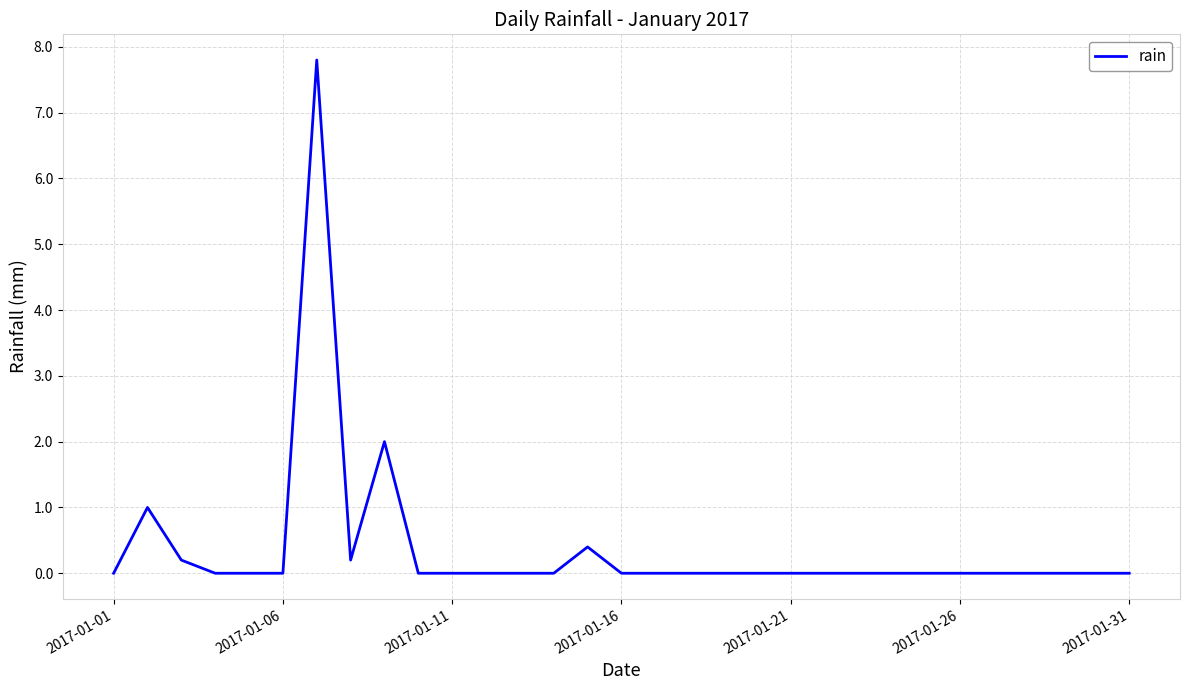

What is the difference between the maximum and minimum values?

7.8